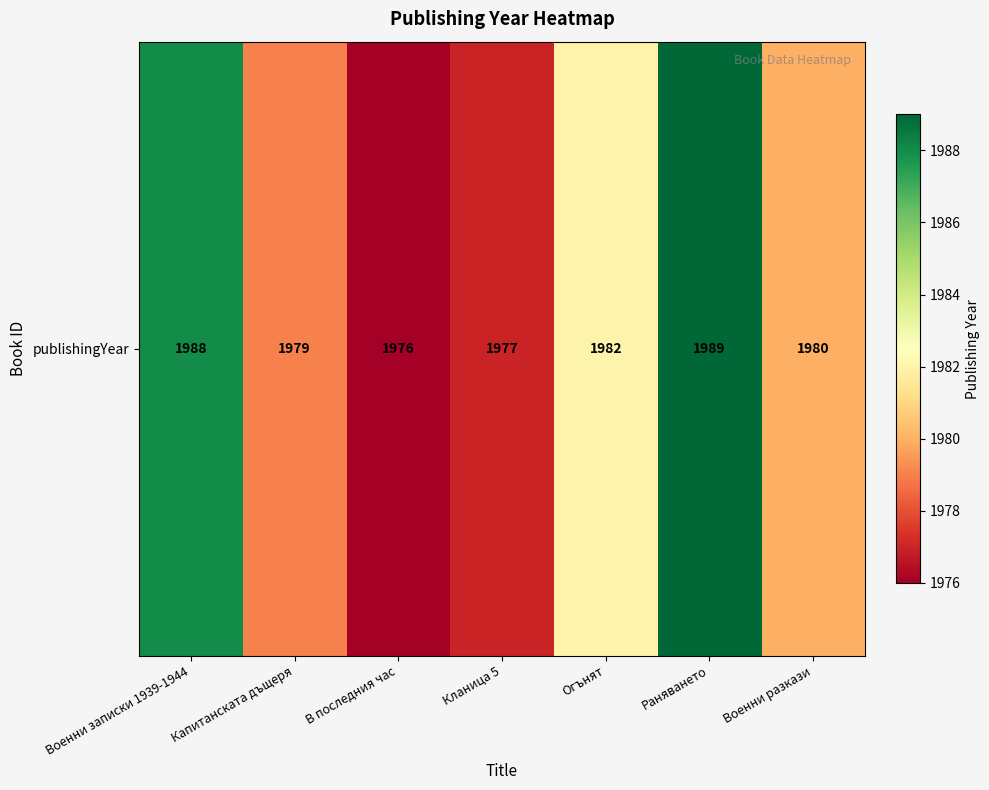

Reading left to right, what are all the values shown in this chart?

Военни записки 1939-1944=1988	Капитанската дъщеря=1979	В последния час=1976	Кланица 5=1977	Огънят=1982	Раняването=1989	Военни разкази=1980